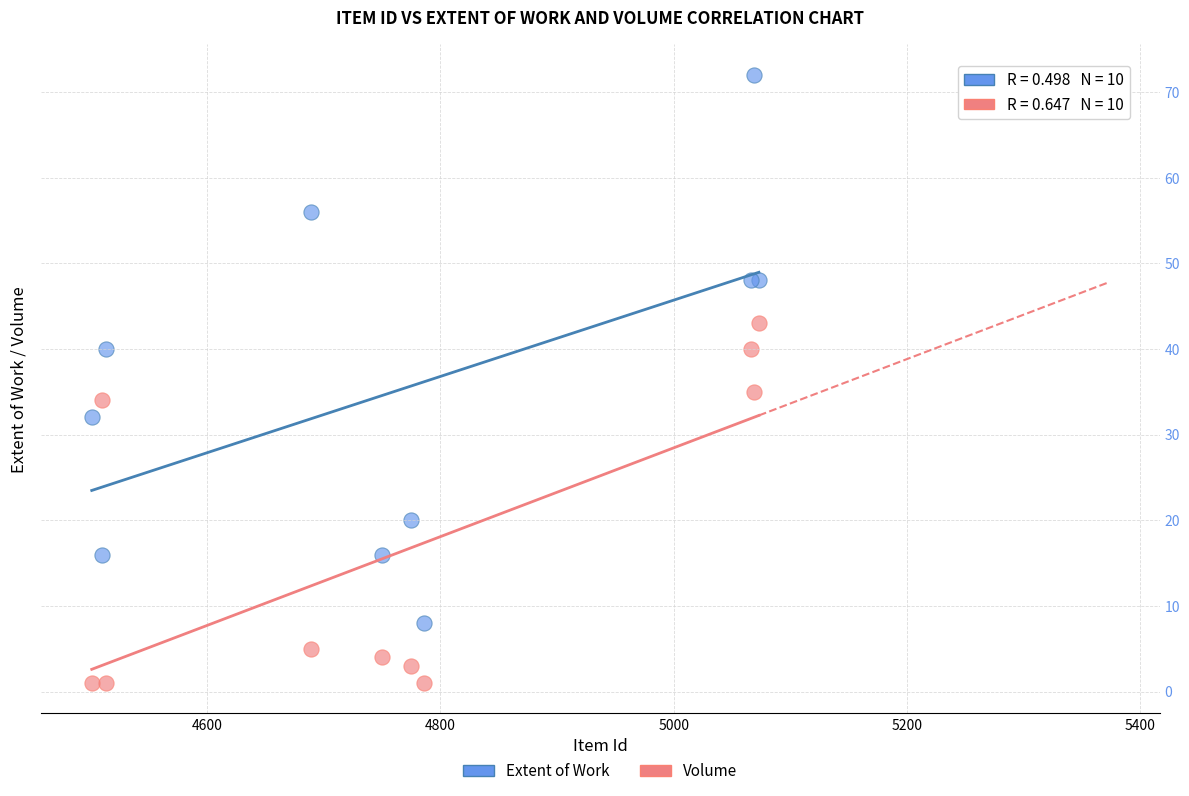

What is the X range (max minus min) for the scatter plot?

572